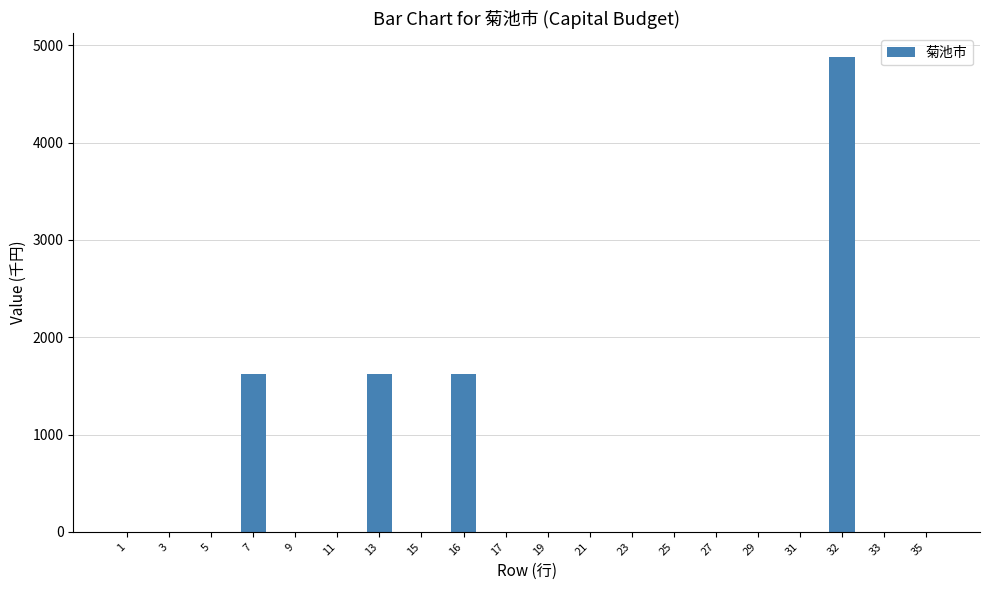

How many categories are shown in the chart?

20